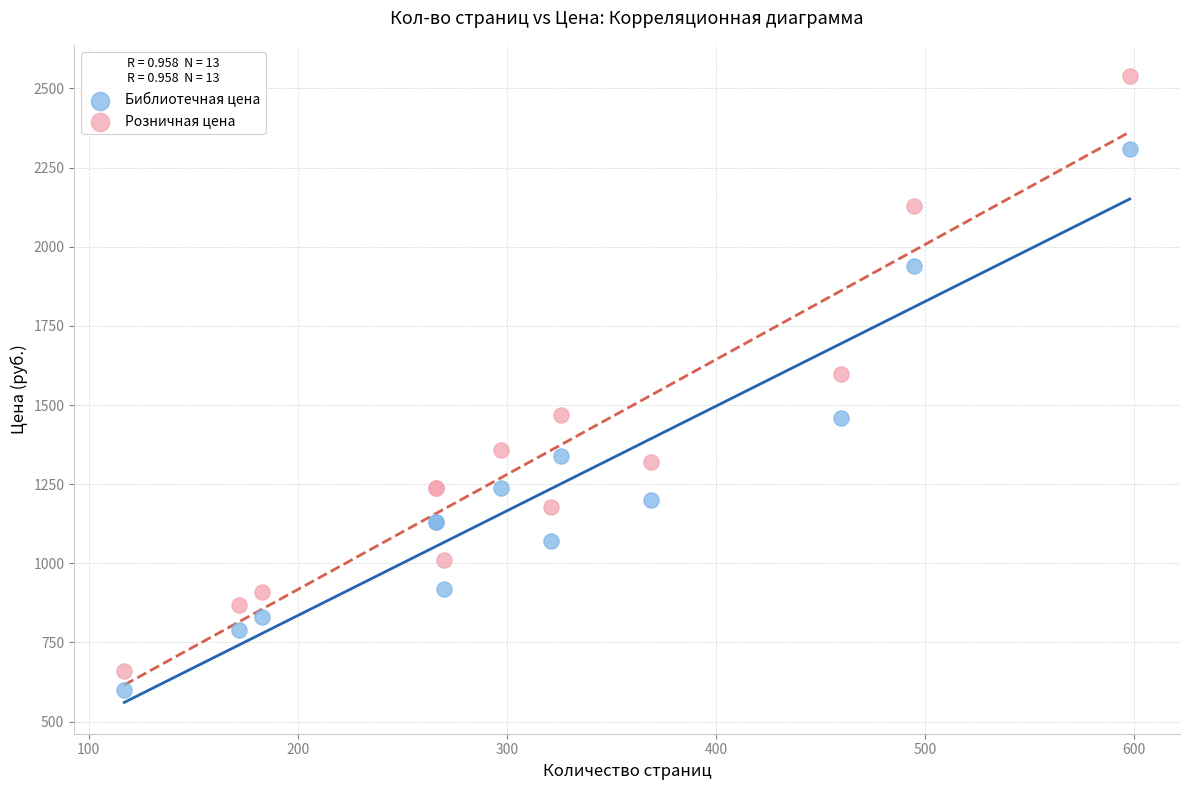

Which series has the largest Y range (max minus min)?

Розничная цена